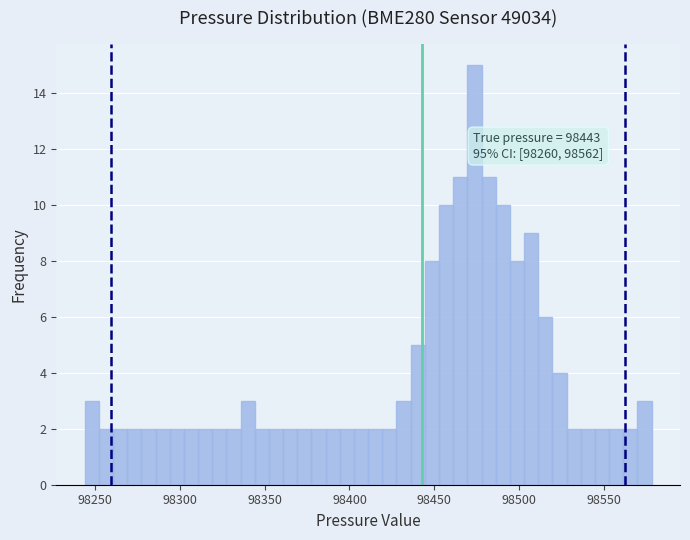

Read against the x-axis, roughly where is the centre of the tallest bar?

98475